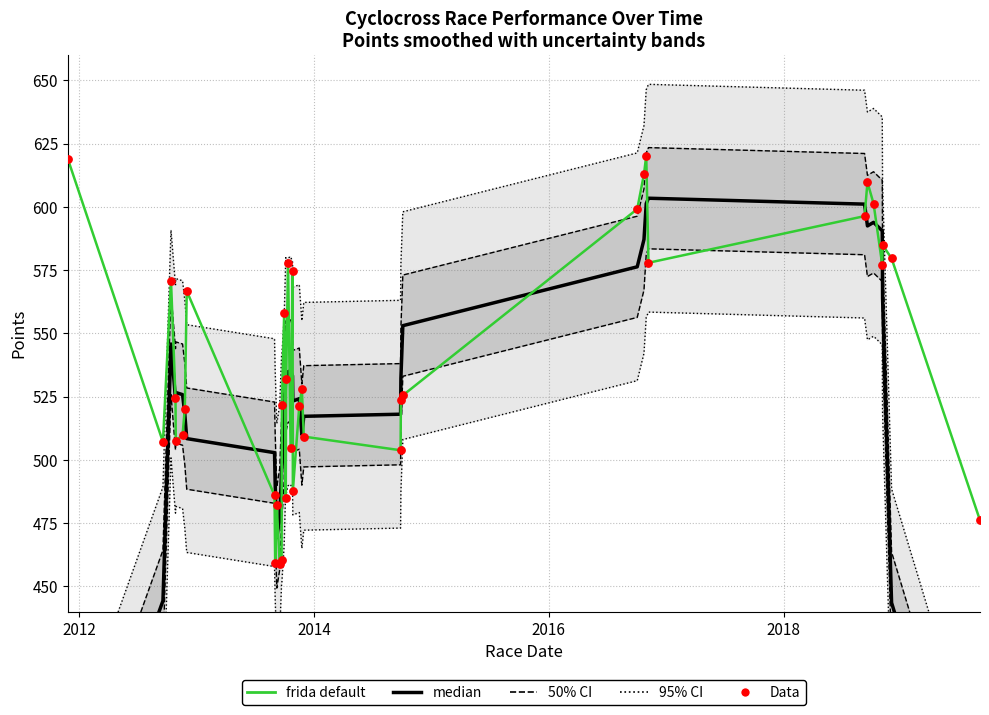

Which series contains the lowest Y value?

median